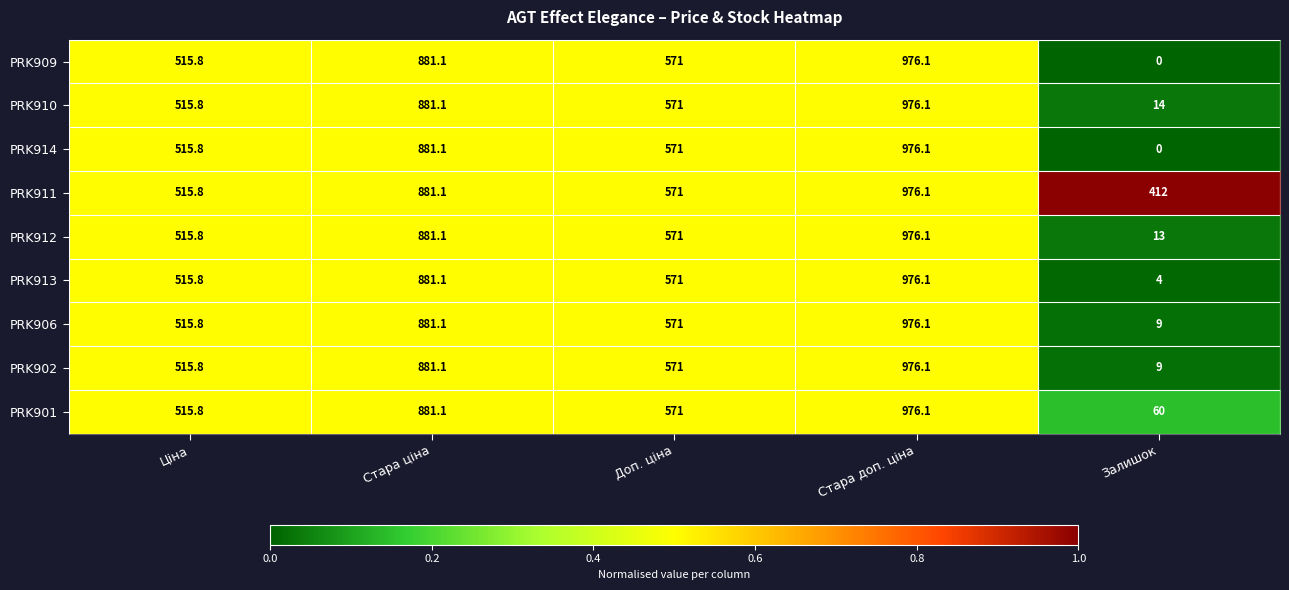

Rank the categories by PRK914 value from highest to lowest.

Стара доп. ціна, Стара ціна, Доп. ціна, Ціна, Залишок